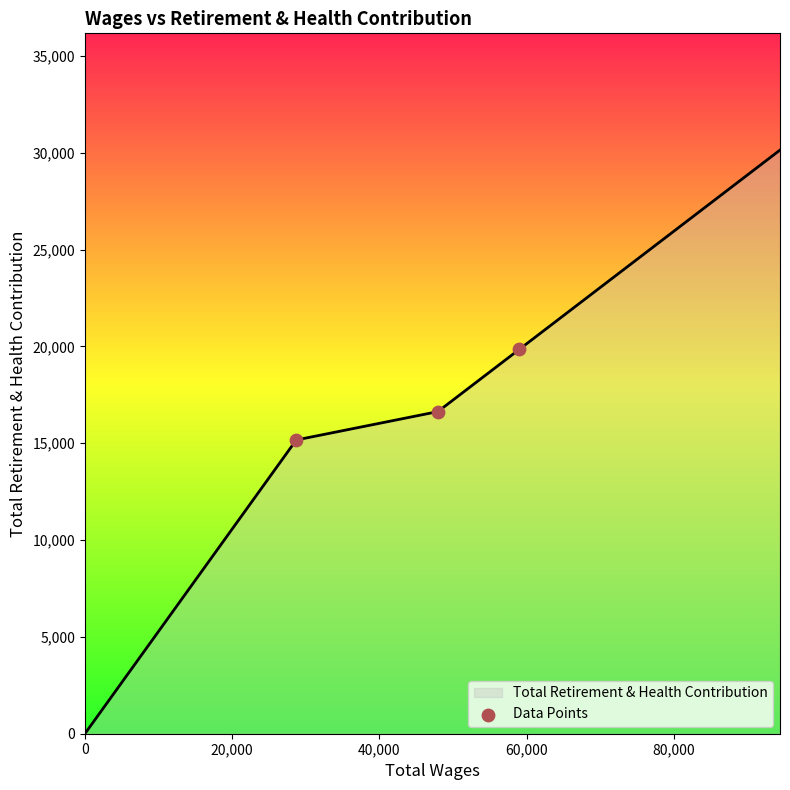

Between 0 and 40,000, which is larger?

40,000